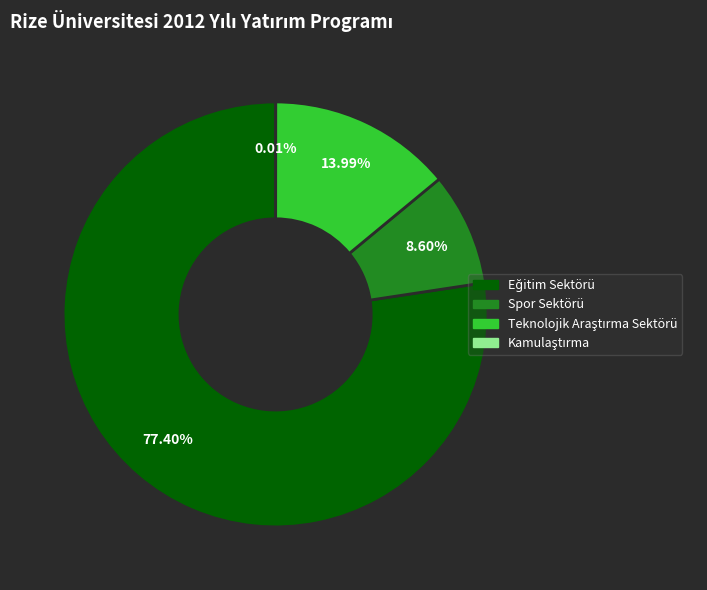

Does any single category account for the majority?

Yes